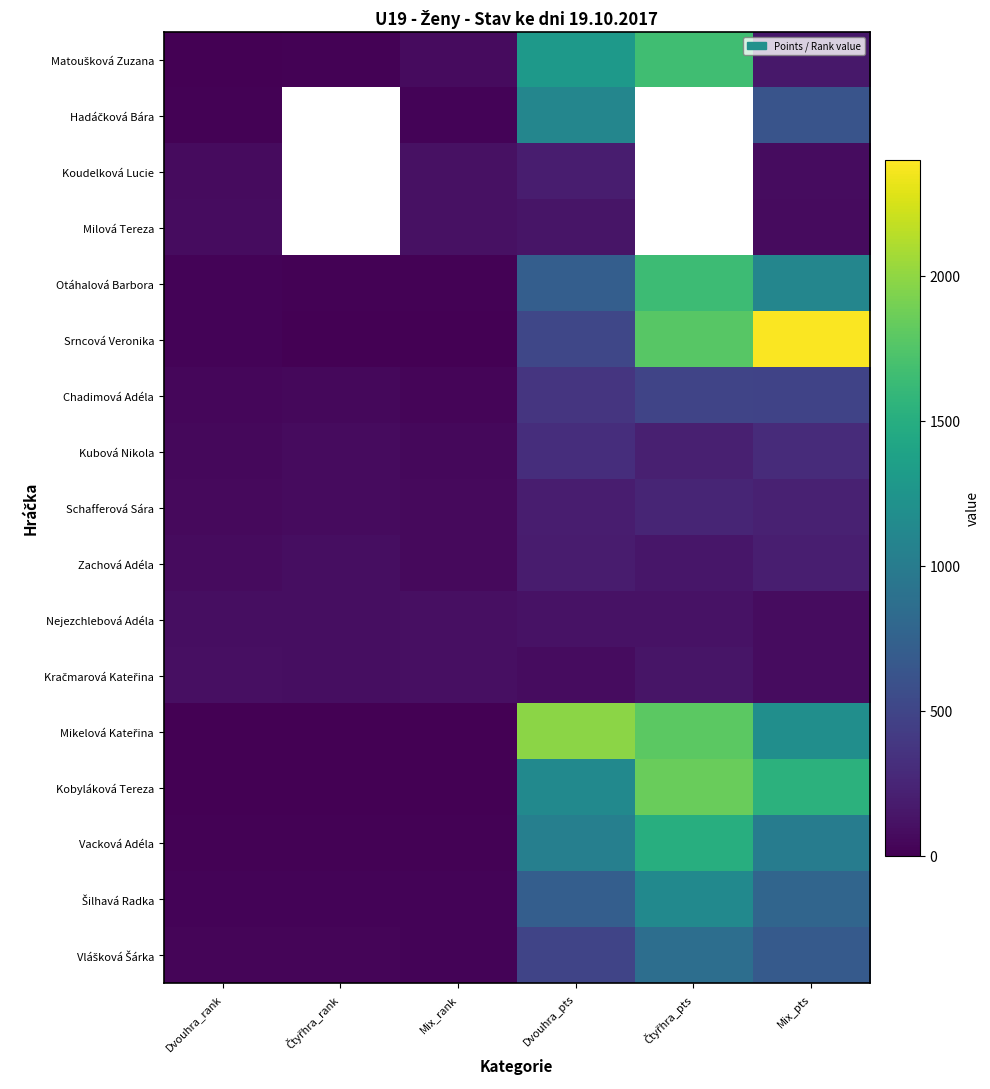

Rank the categories by Srncová Veronika value from lowest to highest.

Mix_rank, Čtyřhra_rank, Dvouhra_rank, Dvouhra_pts, Čtyřhra_pts, Mix_pts